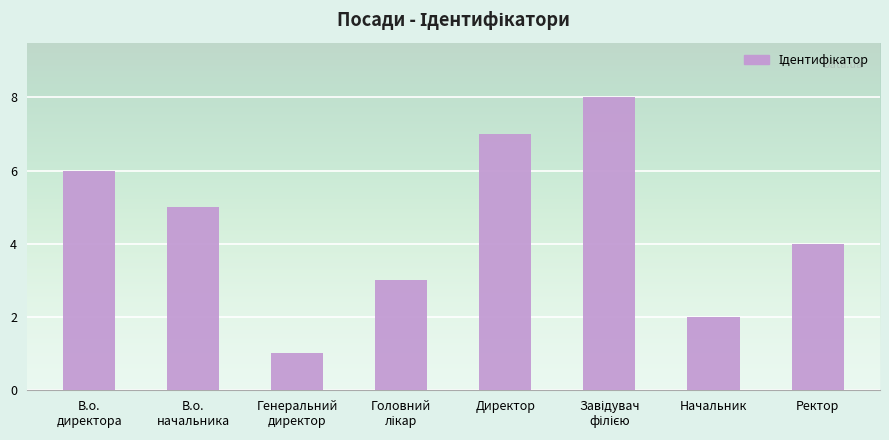

What is the sum of the values at Директор and Ректор?

11